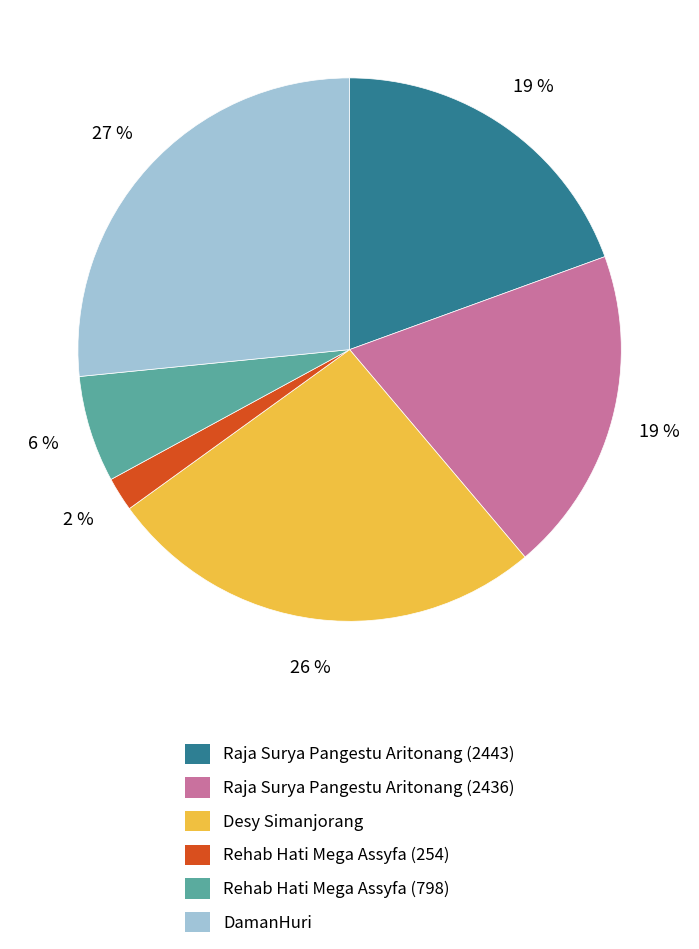

Is the sum of Rehab Hati Mega Assyfa (798) and DamanHuri greater than half?

No